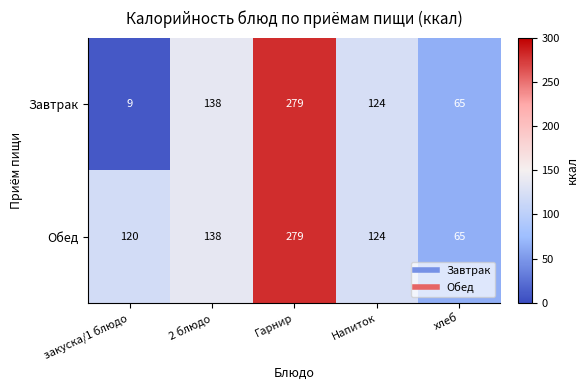

List the series in order of their overall mean, lowest first.

Завтрак, Обед